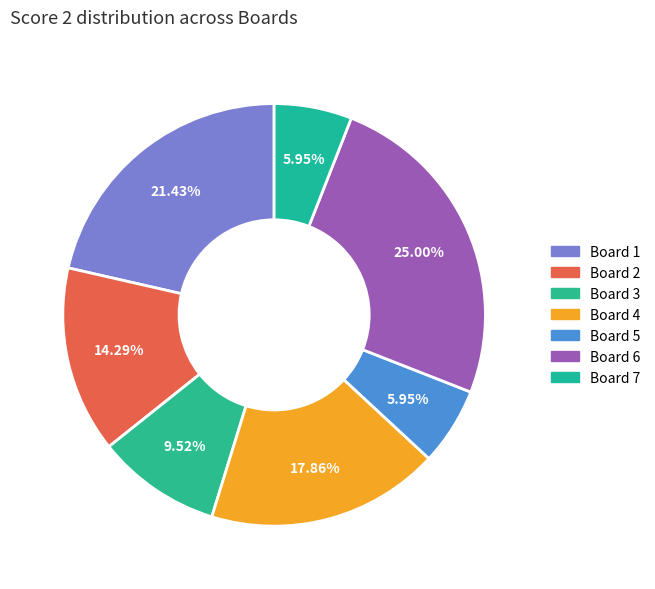

To the nearest percent, what percentage of the pie is Board 3?

10%